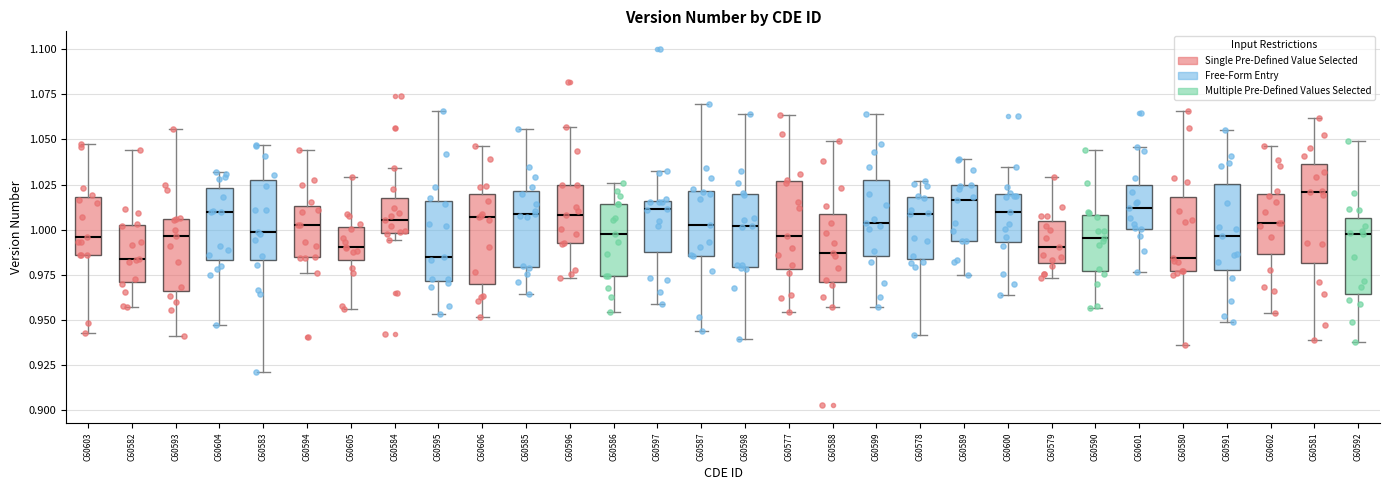

Reading left to right, transcribe this box plot: for each box, give where its median line is, the range the box spans, and where its two whiskers end, as read against the y-axis. The values are not printed on the chart, so give them approximately, as read against the axis.

C60603: median 0.995, box 0.985 to 1.020, whiskers 0.945 to 1.045
C60582: median 0.985, box 0.970 to 1.005, whiskers 0.955 to 1.045
C60593: median 0.995, box 0.965 to 1.005, whiskers 0.940 to 1.055
C60604: median 1.010, box 0.985 to 1.025, whiskers 0.945 to 1.030
C60583: median 1.000, box 0.985 to 1.025, whiskers 0.920 to 1.045
C60594: median 1.005, box 0.985 to 1.015, whiskers 0.975 to 1.045
C60605: median 0.990, box 0.985 to 1.000, whiskers 0.955 to 1.030
C60584: median 1.005, box 1.000 to 1.015, whiskers 0.995 to 1.035
C60595: median 0.985, box 0.970 to 1.015, whiskers 0.955 to 1.065
C60606: median 1.005, box 0.970 to 1.020, whiskers 0.950 to 1.045
C60585: median 1.010, box 0.980 to 1.020, whiskers 0.965 to 1.055
C60596: median 1.010, box 0.990 to 1.025, whiskers 0.975 to 1.055
C60586: median 1.000, box 0.975 to 1.015, whiskers 0.955 to 1.025
C60597: median 1.010, box 0.990 to 1.015, whiskers 0.960 to 1.030
C60587: median 1.000, box 0.985 to 1.020, whiskers 0.945 to 1.070
C60598: median 1.000, box 0.980 to 1.020, whiskers 0.940 to 1.065
C60577: median 0.995, box 0.980 to 1.025, whiskers 0.955 to 1.065
C60588: median 0.985, box 0.970 to 1.010, whiskers 0.955 to 1.050
C60599: median 1.005, box 0.985 to 1.025, whiskers 0.955 to 1.065
C60578: median 1.010, box 0.985 to 1.020, whiskers 0.940 to 1.025
C60589: median 1.015, box 0.995 to 1.025, whiskers 0.975 to 1.040
C60600: median 1.010, box 0.995 to 1.020, whiskers 0.965 to 1.035
C60579: median 0.990, box 0.980 to 1.005, whiskers 0.975 to 1.030
C60590: median 0.995, box 0.975 to 1.010, whiskers 0.955 to 1.045
C60601: median 1.010, box 1.000 to 1.025, whiskers 0.975 to 1.045
C60580: median 0.985, box 0.975 to 1.020, whiskers 0.935 to 1.065
C60591: median 0.995, box 0.980 to 1.025, whiskers 0.950 to 1.055
C60602: median 1.005, box 0.985 to 1.020, whiskers 0.955 to 1.045
C60581: median 1.020, box 0.980 to 1.035, whiskers 0.940 to 1.060
C60592: median 0.995, box 0.965 to 1.005, whiskers 0.940 to 1.050